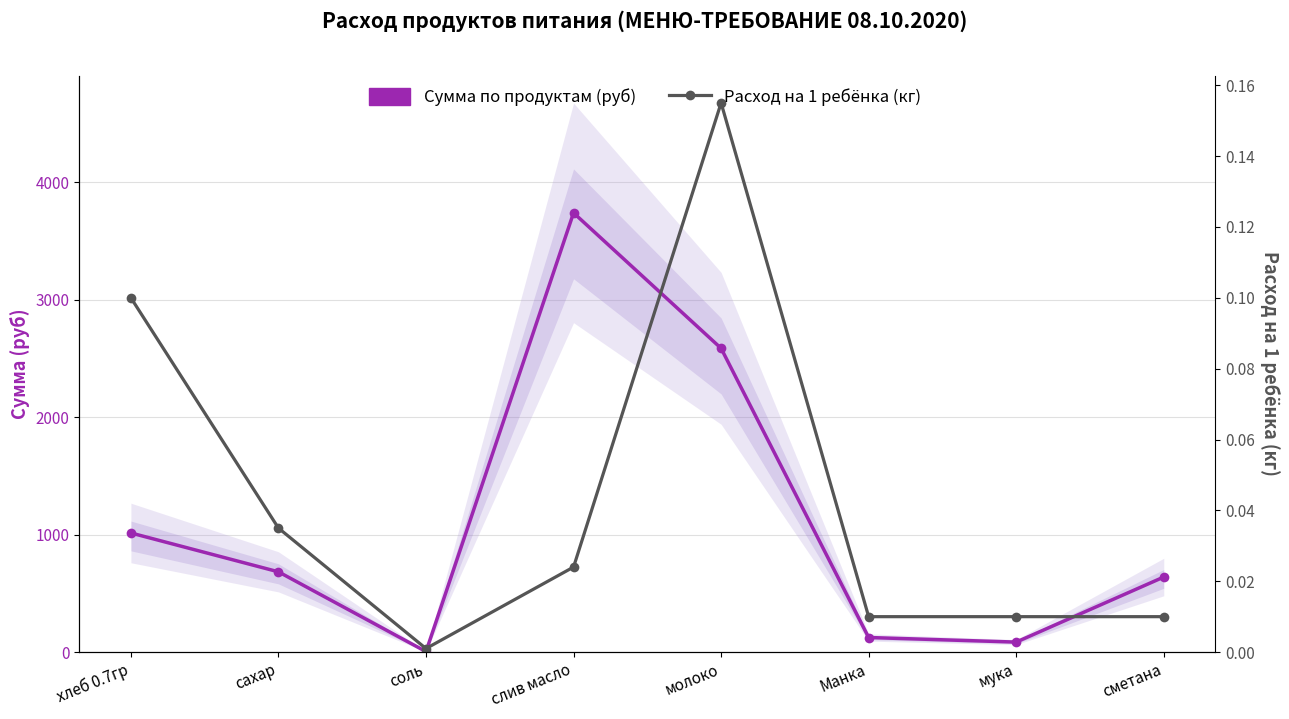

What are all the series names shown in the legend?

Сумма по продуктам (руб), Расход на 1 ребёнка (кг)